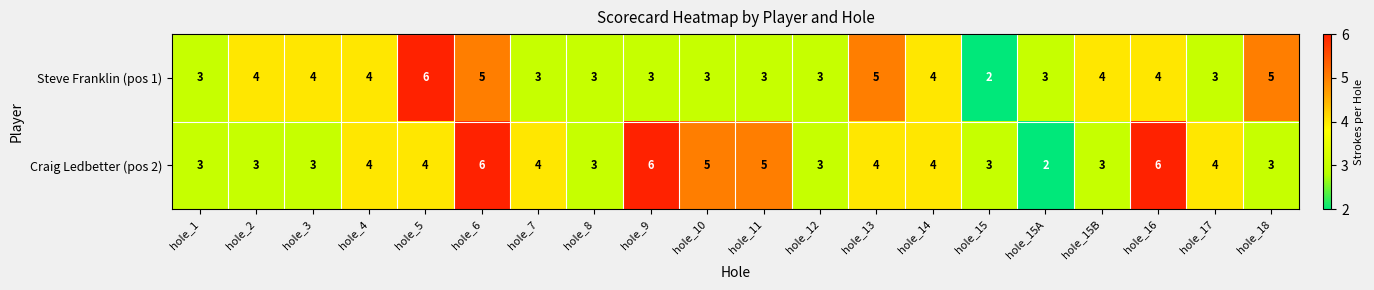

What is the highest value of the Craig Ledbetter (pos 2) series?

6